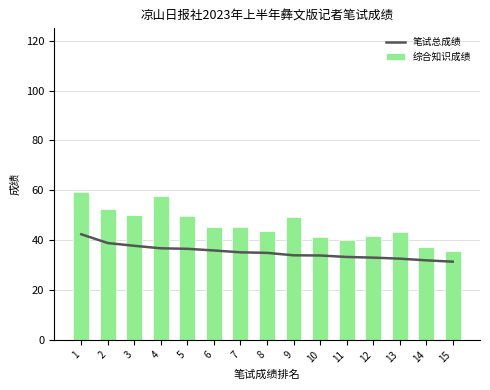

List the series in order of their overall mean, lowest first.

笔试总成绩, 综合知识成绩